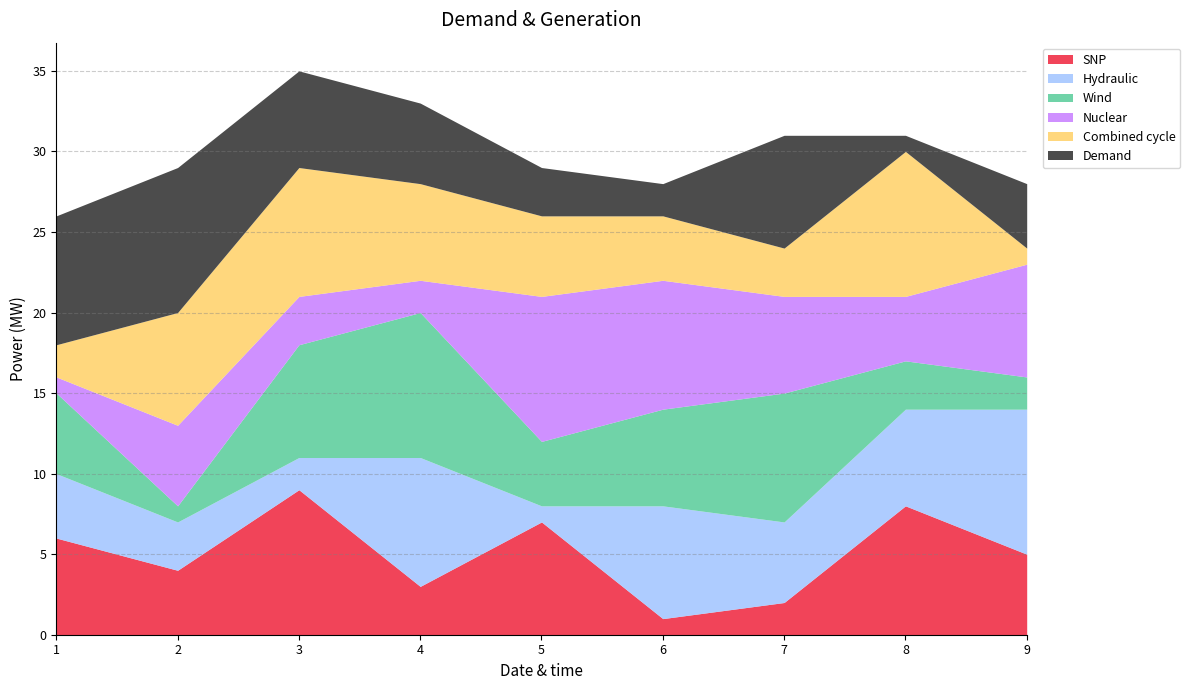

At which label does SNP reach its minimum?

6